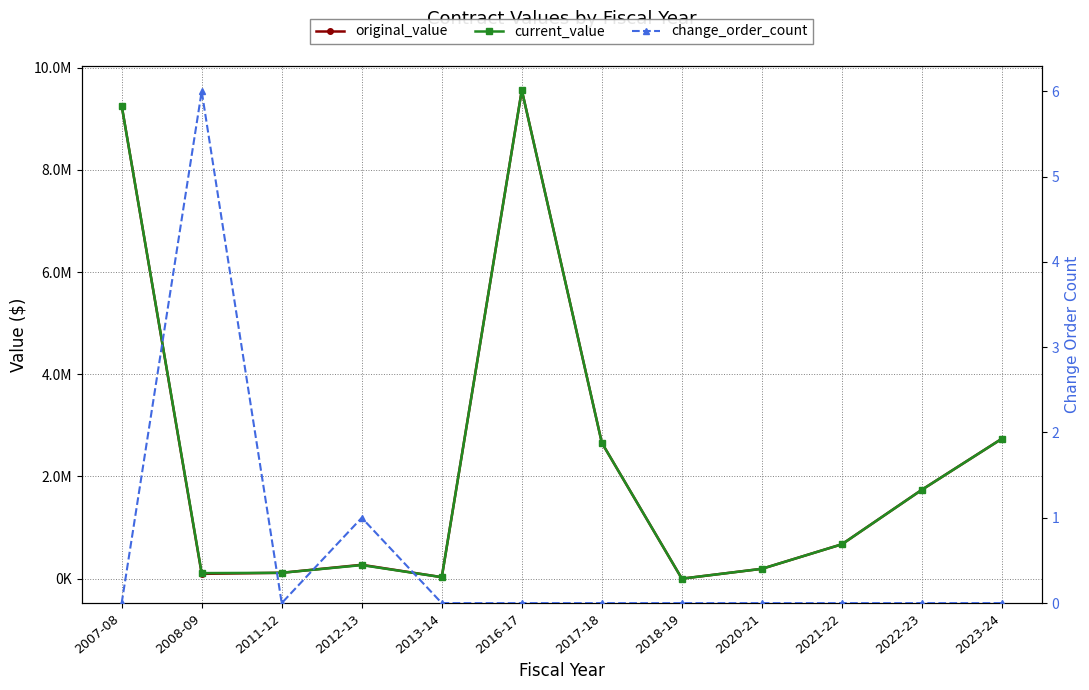

What is the approximate value of original_value at 2012-13?

271800.0